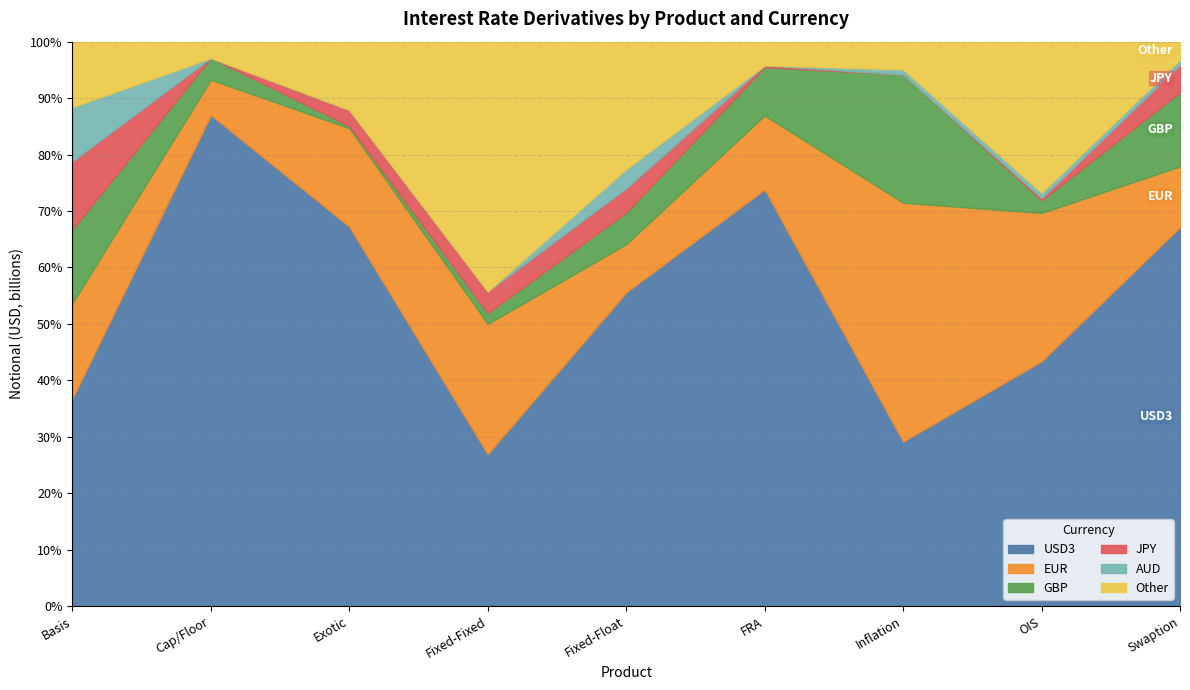

Does the chart display data point markers on the line(s)?

No